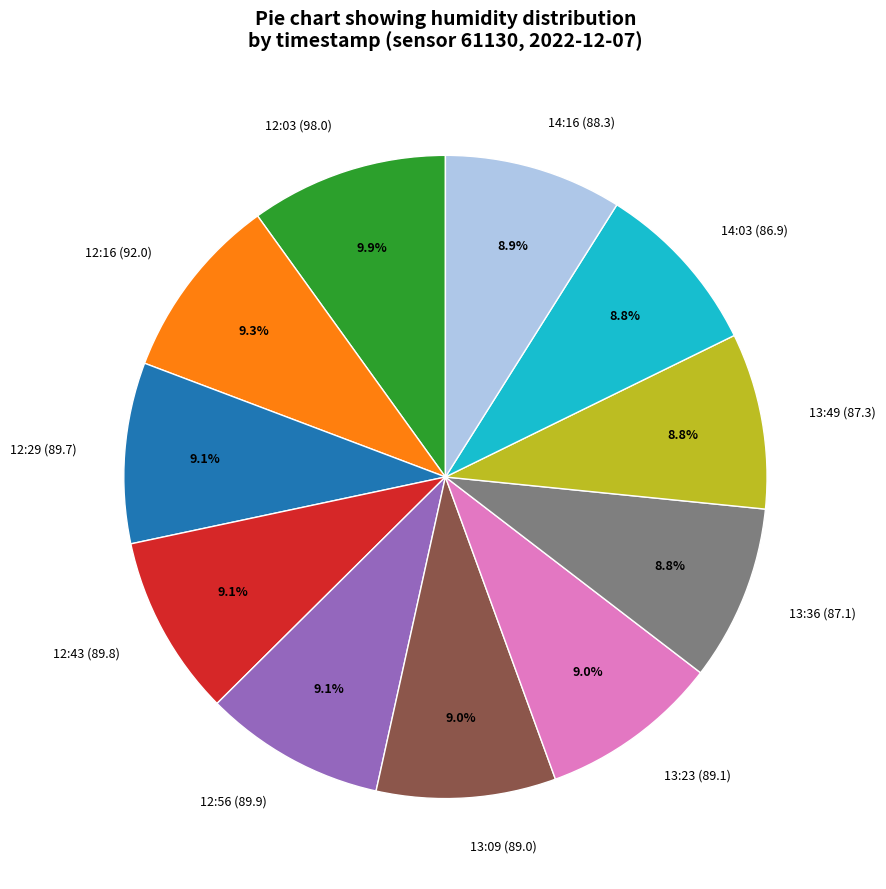

What is the total percentage of 13:09 (89.0) and 12:43 (89.8)?

18.1%